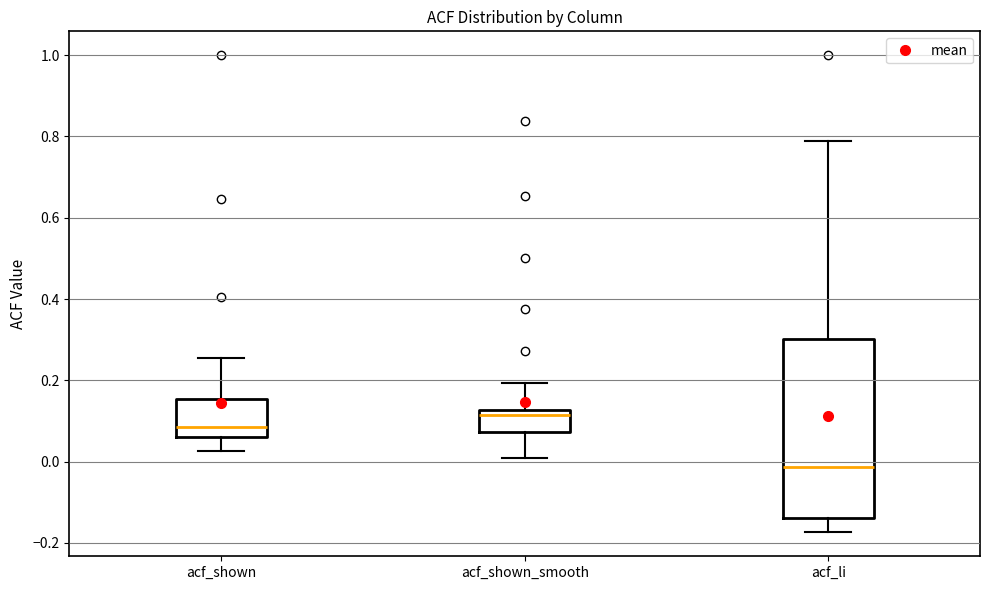

Comparing the boxes themselves (not the whiskers), which one is the tallest?

acf_li